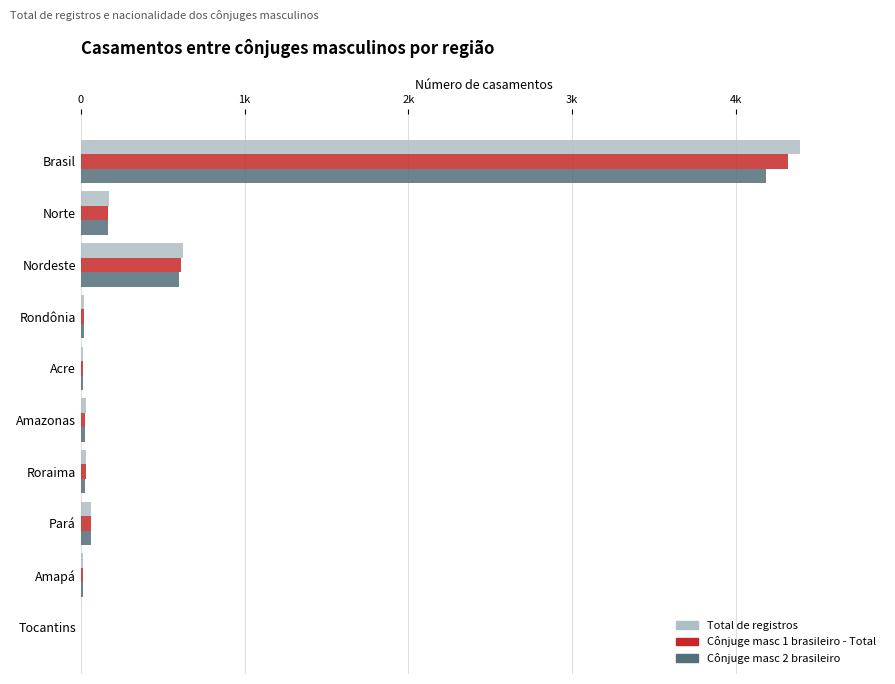

Rank the series by their maximum value, from highest to lowest.

Total de registros, Cônjuge masc 1 brasileiro - Total, Cônjuge masc 2 brasileiro